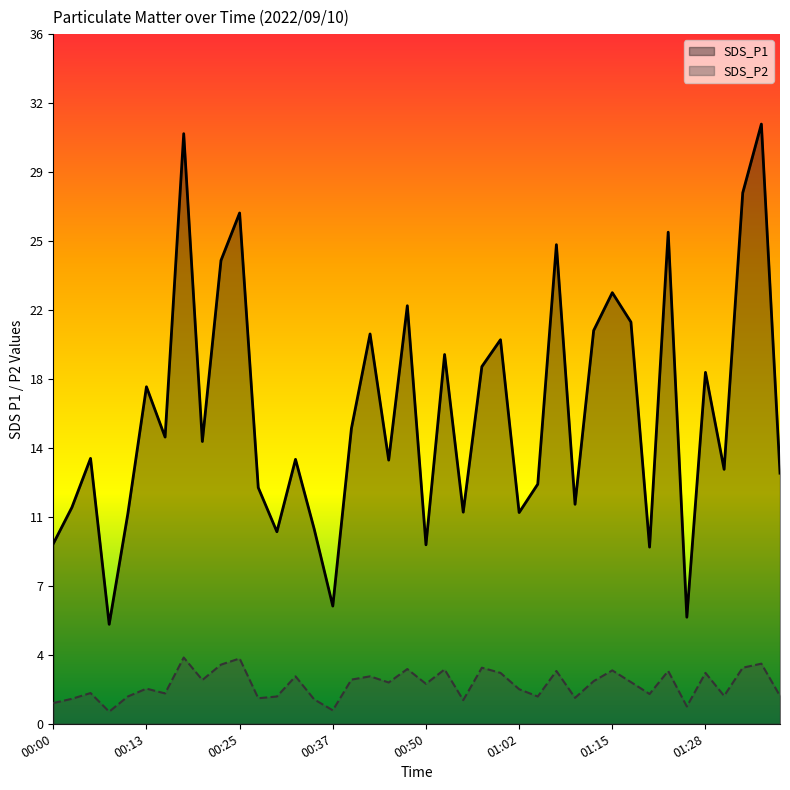

Which series has the largest range (max minus min)?

SDS_P1